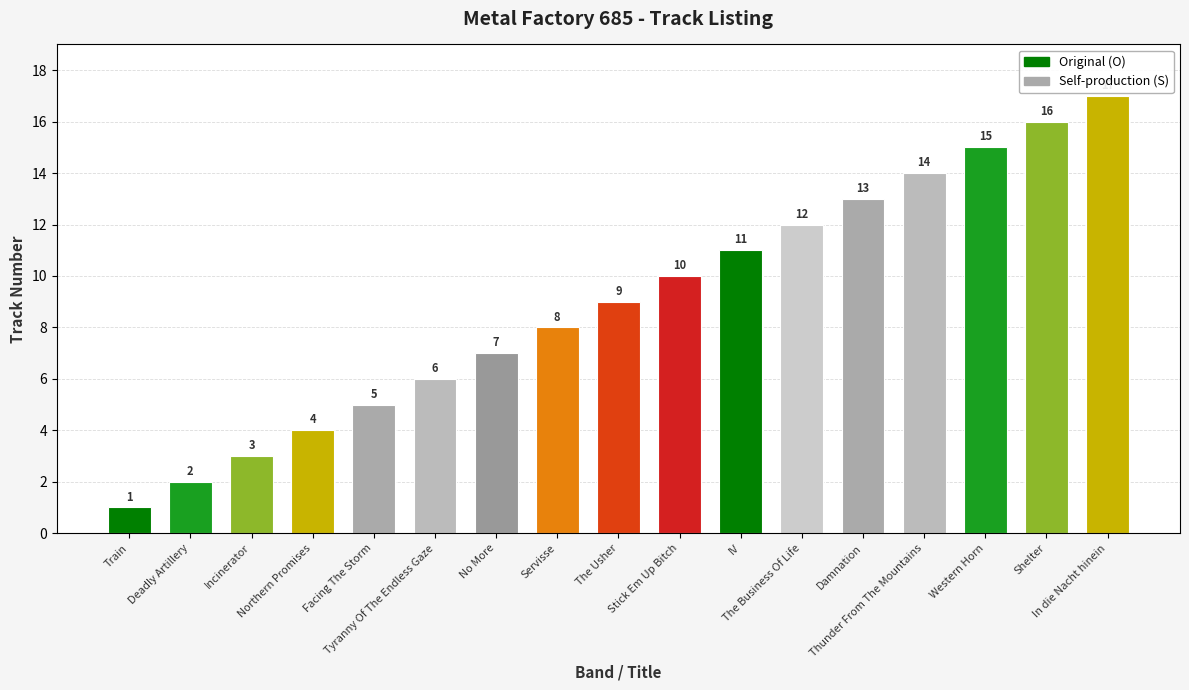

What is the ratio of the value at No More to the value at In die Nacht hinein?

0.4